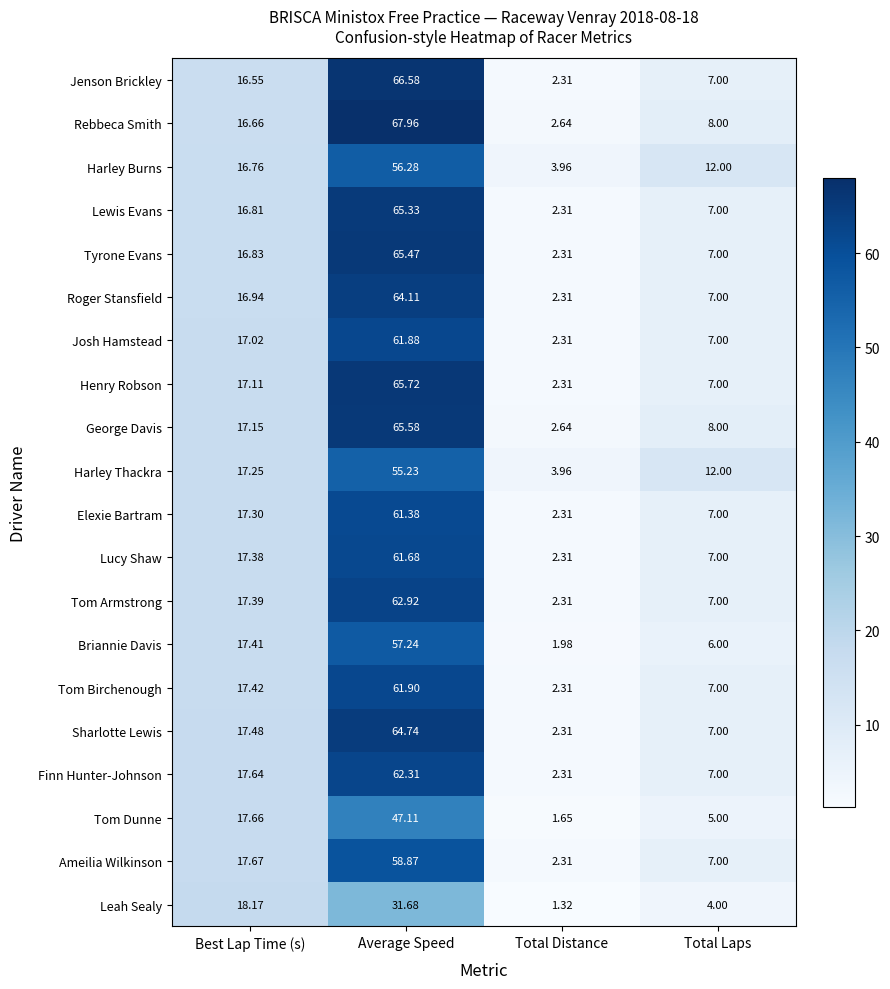

Which series changed the most between Best Lap Time (s) and Average Speed?

Rebbeca Smith